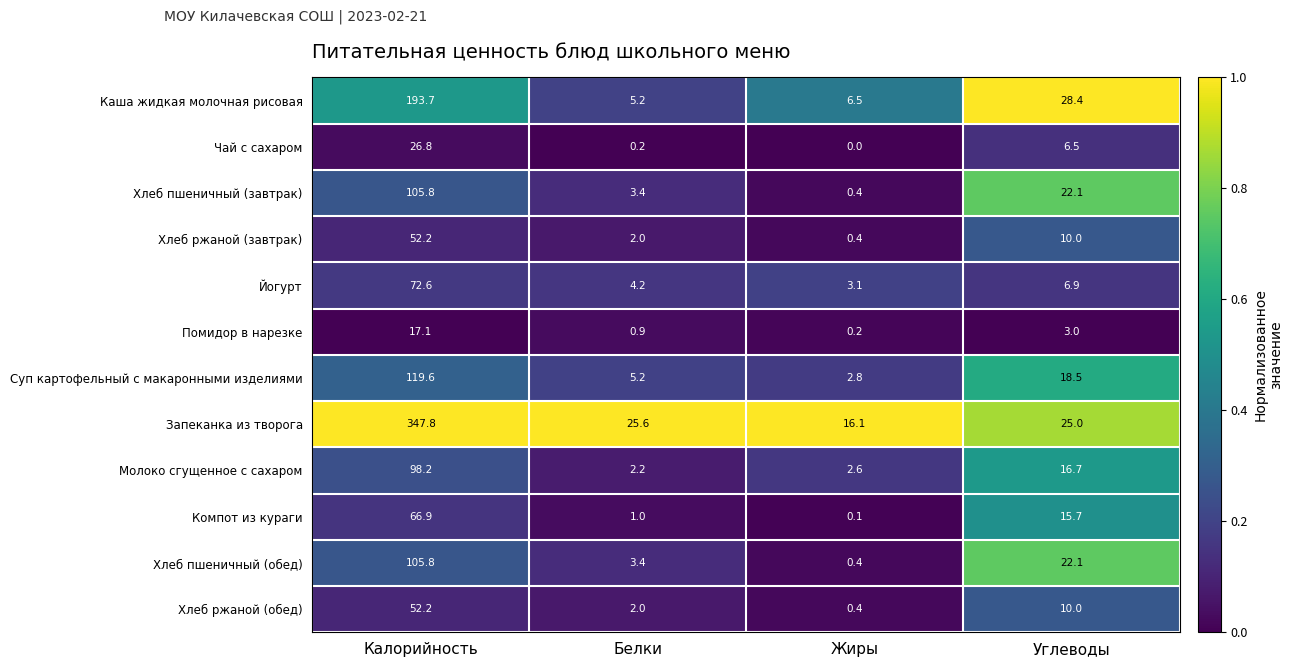

Which series has the largest total across all categories?

Запеканка из творога